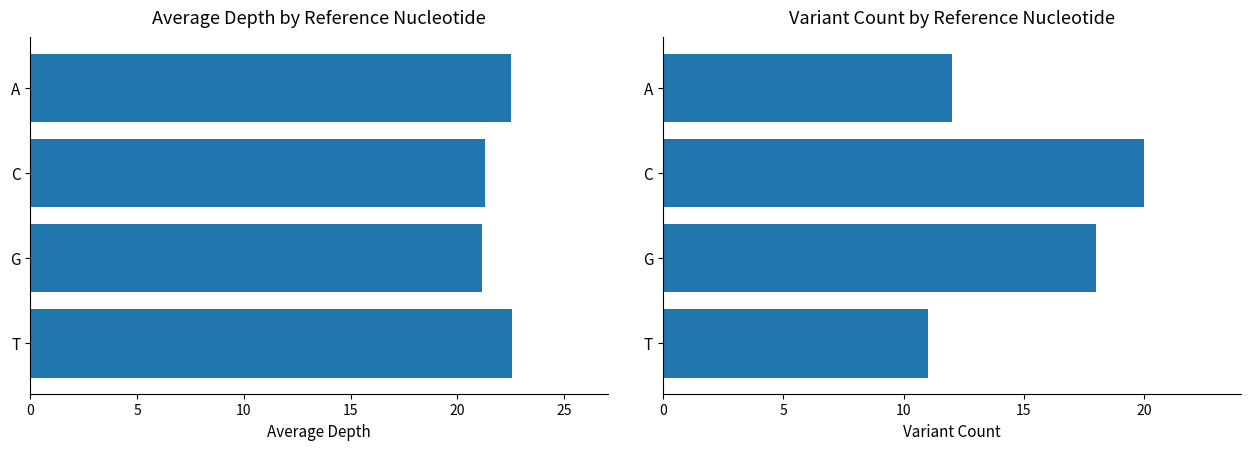

Rank the series by their maximum value, from highest to lowest.

Average Depth, Variant Count